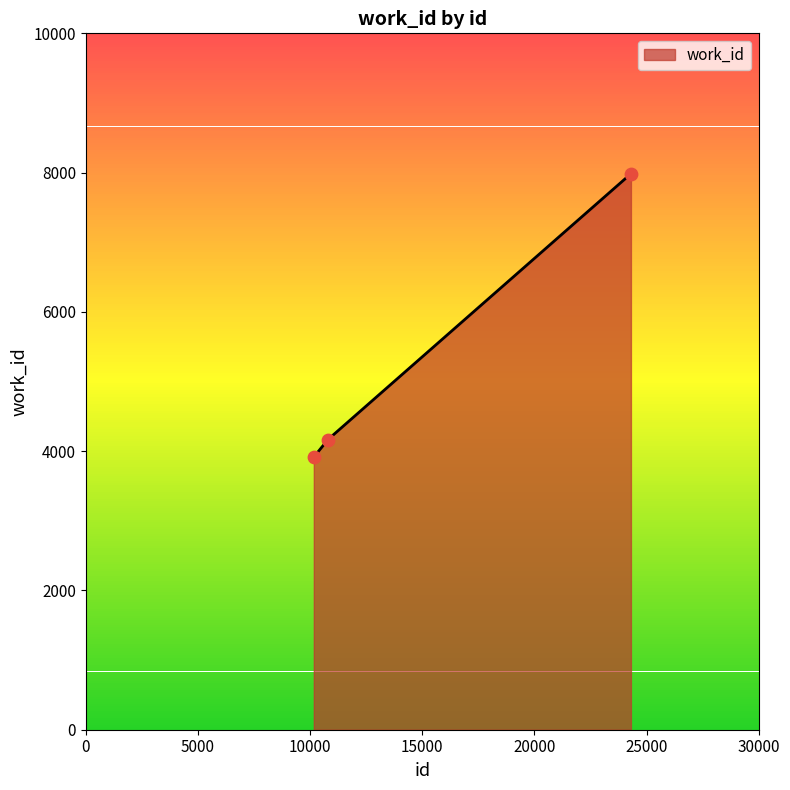

What is the difference between the maximum and minimum values?

4068